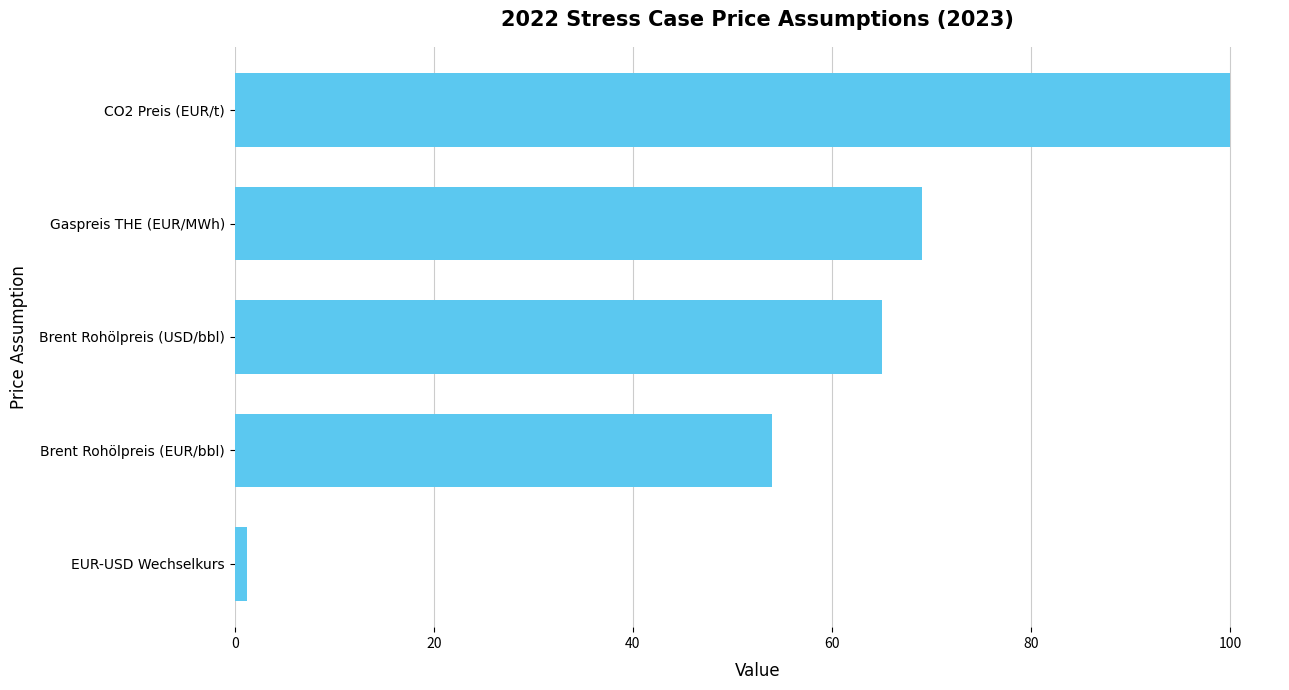

List the labels in order of value, largest first.

CO2 Preis (EUR/t), Gaspreis THE (EUR/MWh), Brent Rohölpreis (USD/bbl), Brent Rohölpreis (EUR/bbl), EUR-USD Wechselkurs